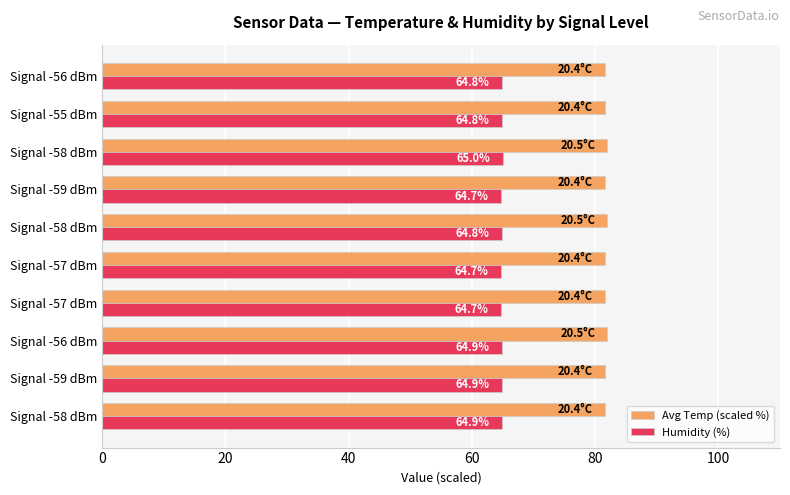

What are all the series names shown in the legend?

Avg Temp (scaled %), Humidity (%)